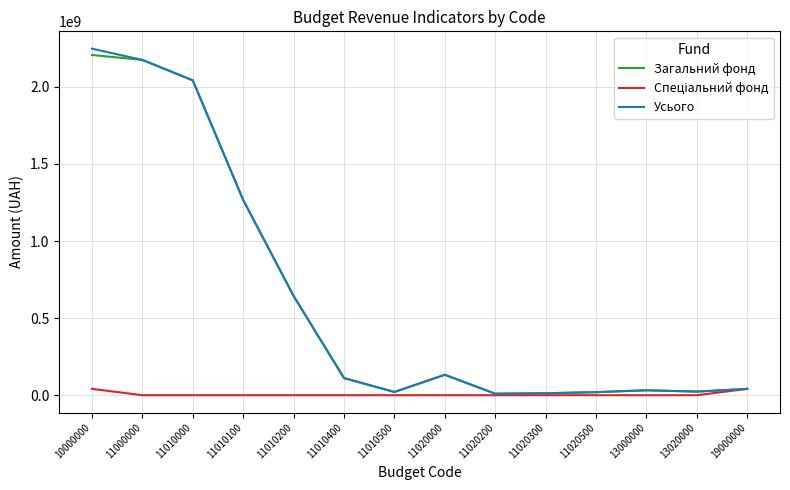

Where does the Усього series first go above 111300000?

10000000